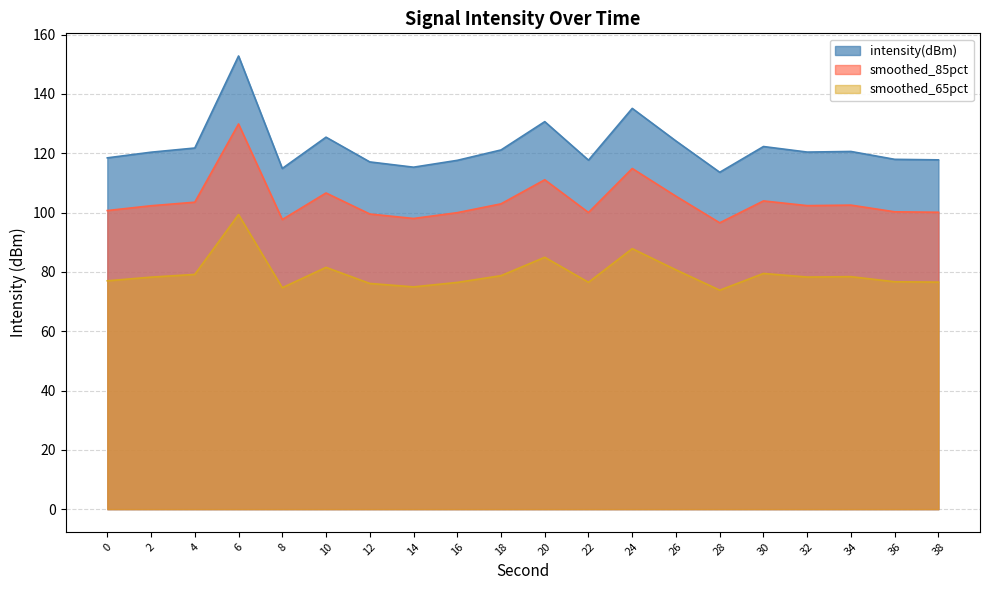

List the labels in order of value, largest first.

6, 24, 20, 10, 26, 30, 4, 18, 34, 32, 2, 0, 36, 38, 22, 16, 12, 14, 8, 28